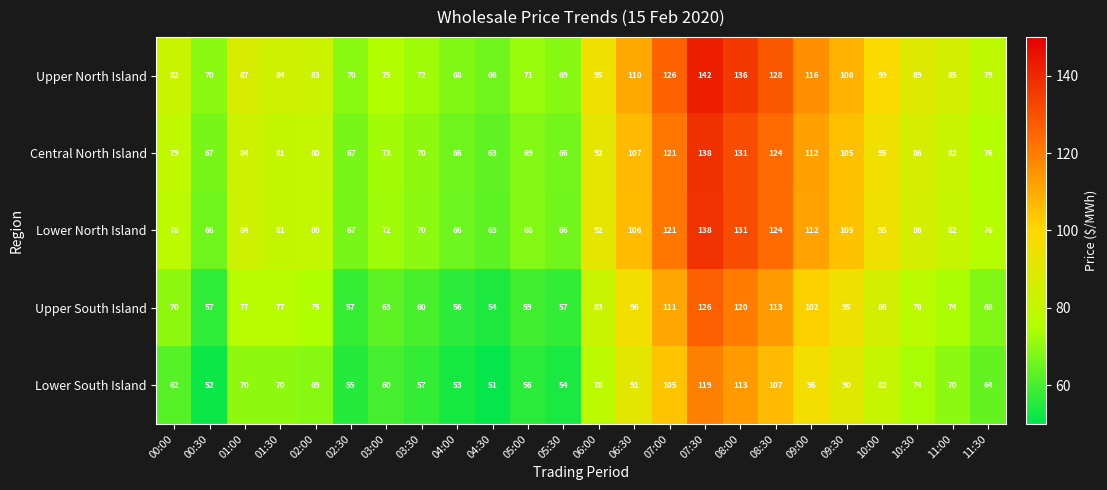

At which category does the chart reach its peak across all series?

07:30